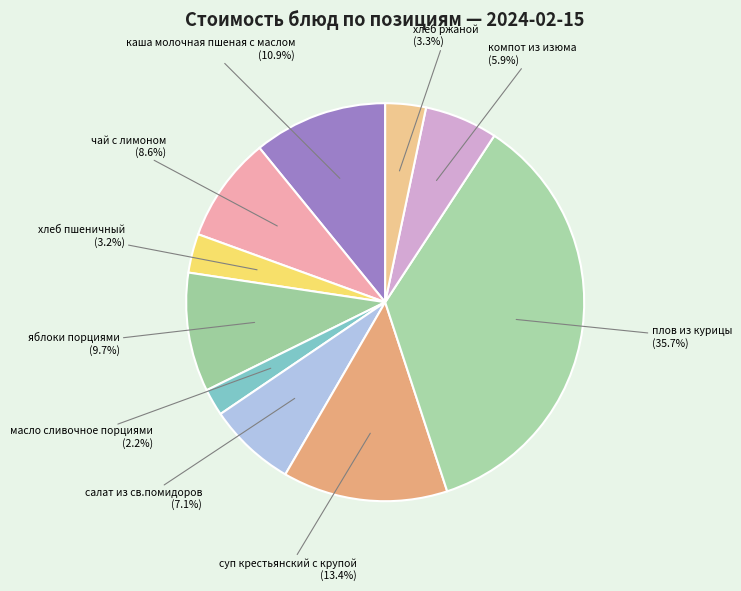

To the nearest percent, what portion does масло сливочное порциями represent?

2%